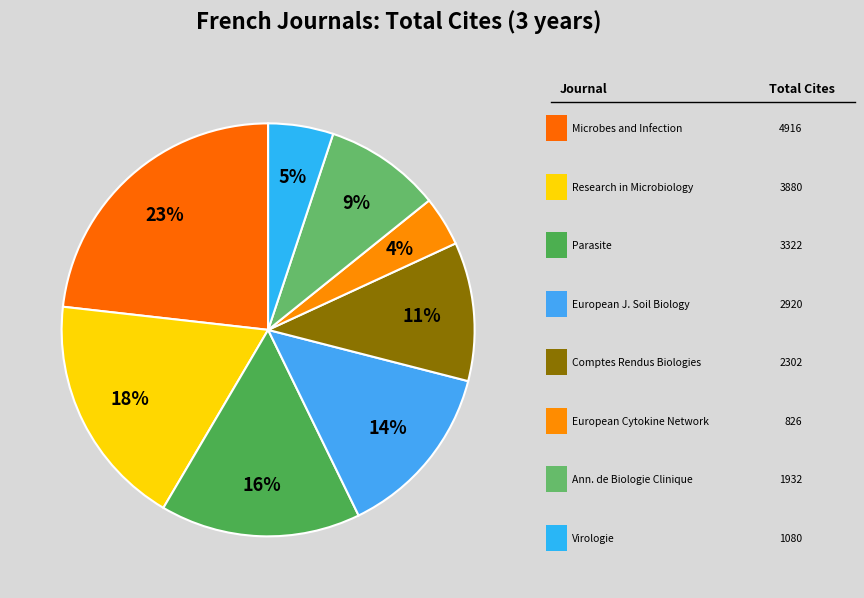

Which slice is the smallest?

European Cytokine Network